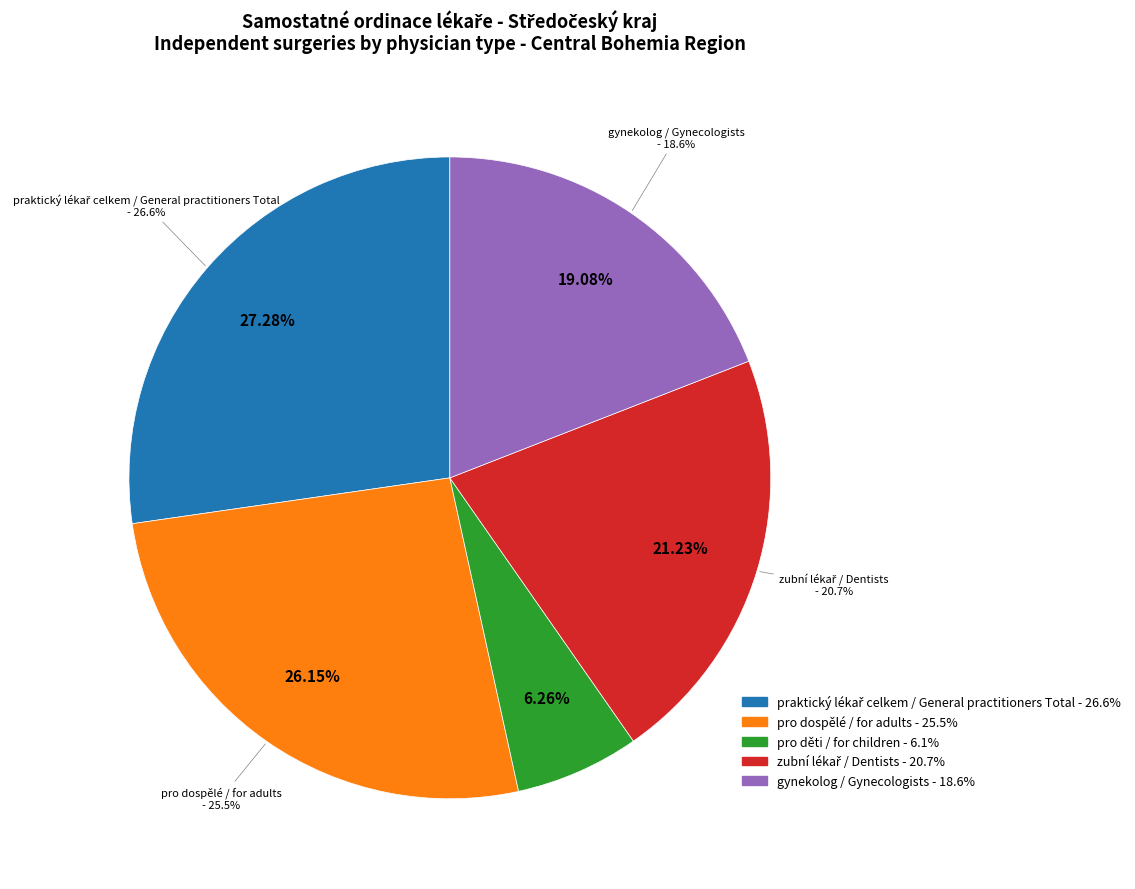

To the nearest percent, what is the difference between the largest and smallest slice percentages?

21%